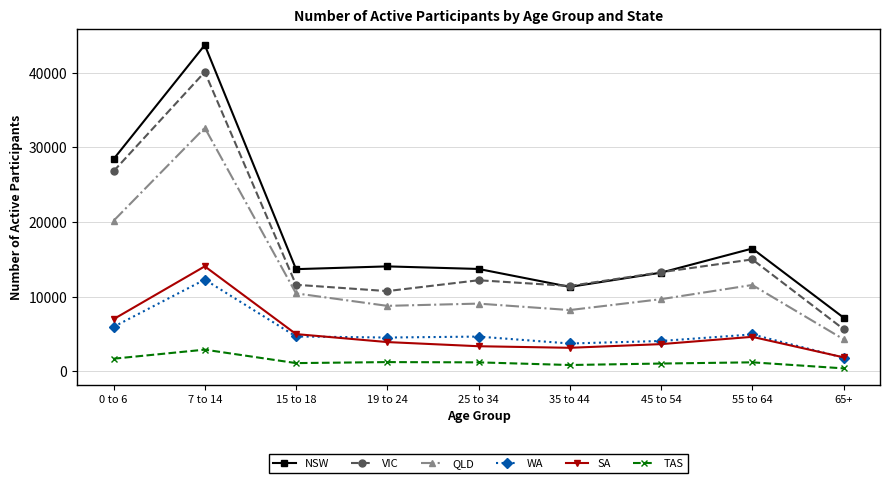

Is the value of NSW at 0 to 6 greater than the value of WA at 55 to 64?

Yes